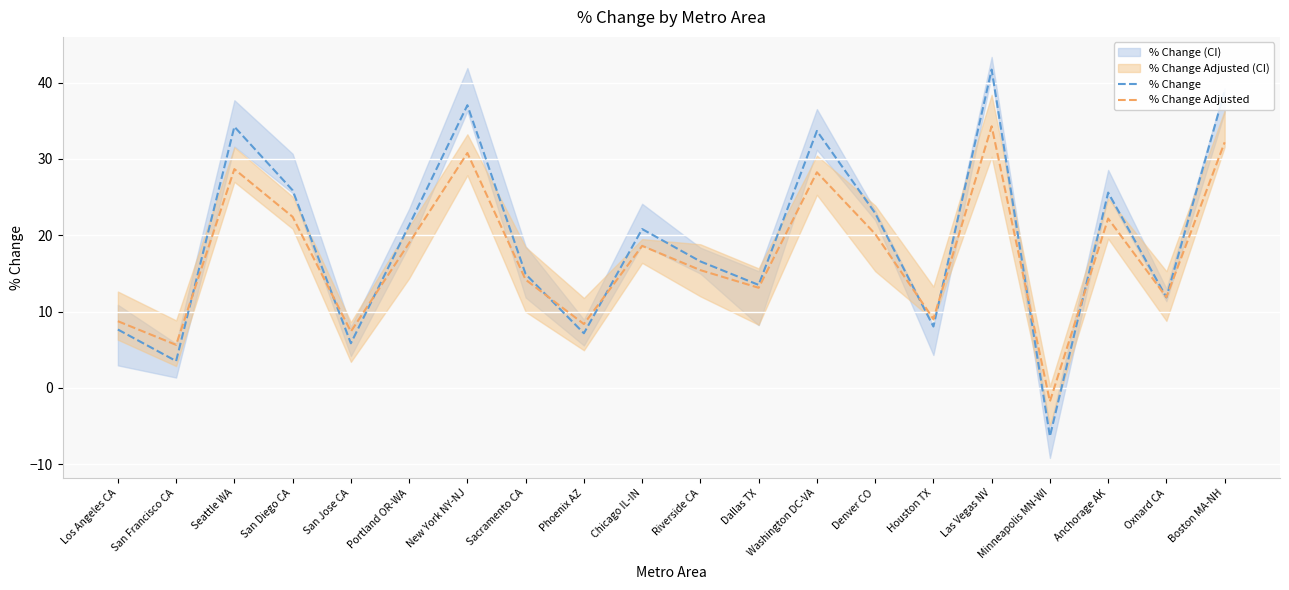

What is the label of the 11th point from the right?

Chicago IL-IN